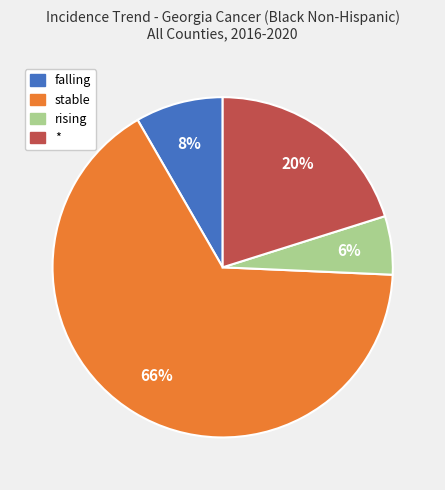

Is it true that rising is 6% of the pie?

True